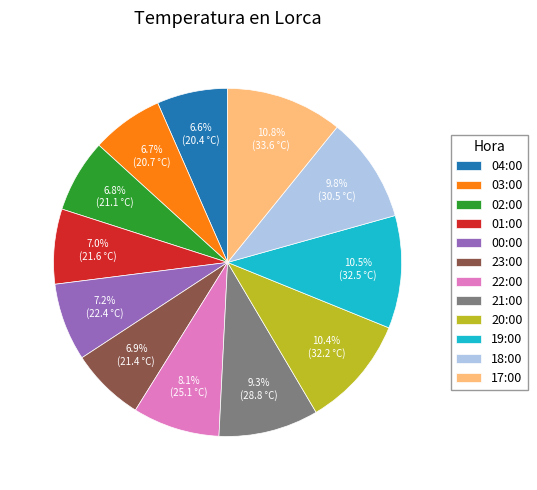

Is there any slice that represents more than half of the pie?

No